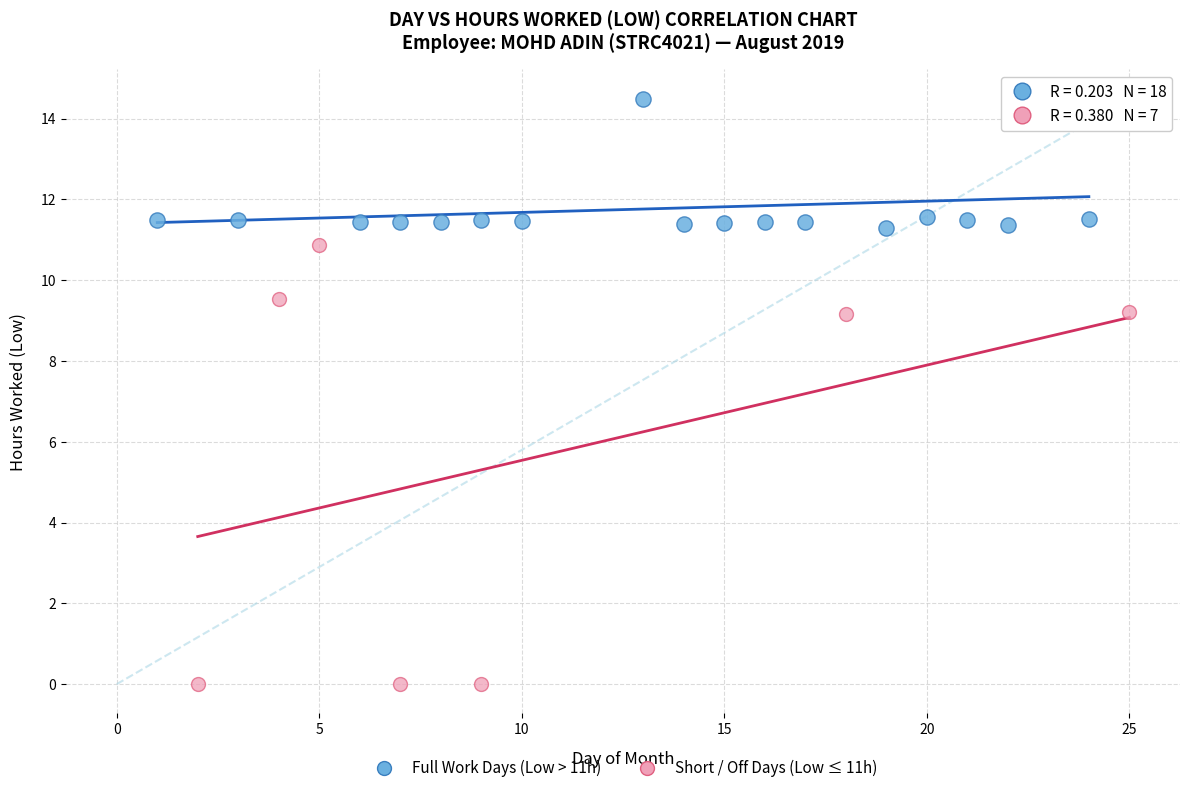

What are all the series names shown in the legend?

Full Work Days (Low > 11h), Short / Off Days (Low ≤ 11h)